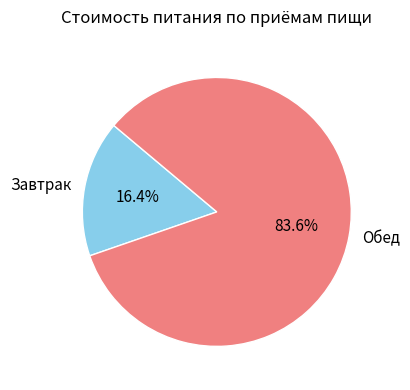

To the nearest percent, what percentage of the pie is Завтрак?

16%